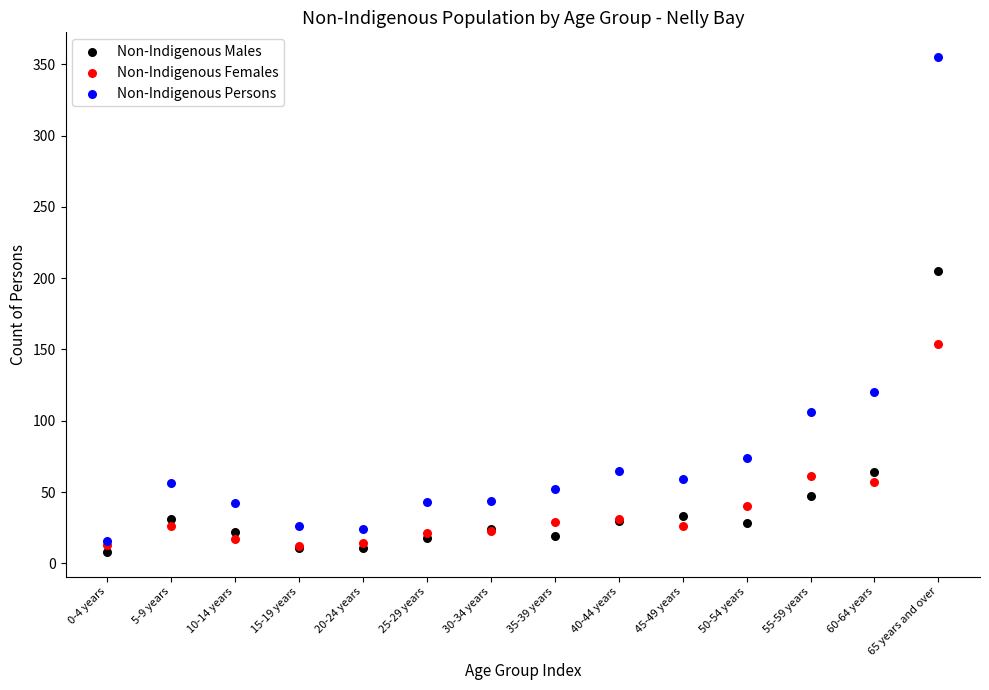

In the Non-Indigenous Persons series, what Y value is closest to 185?

120